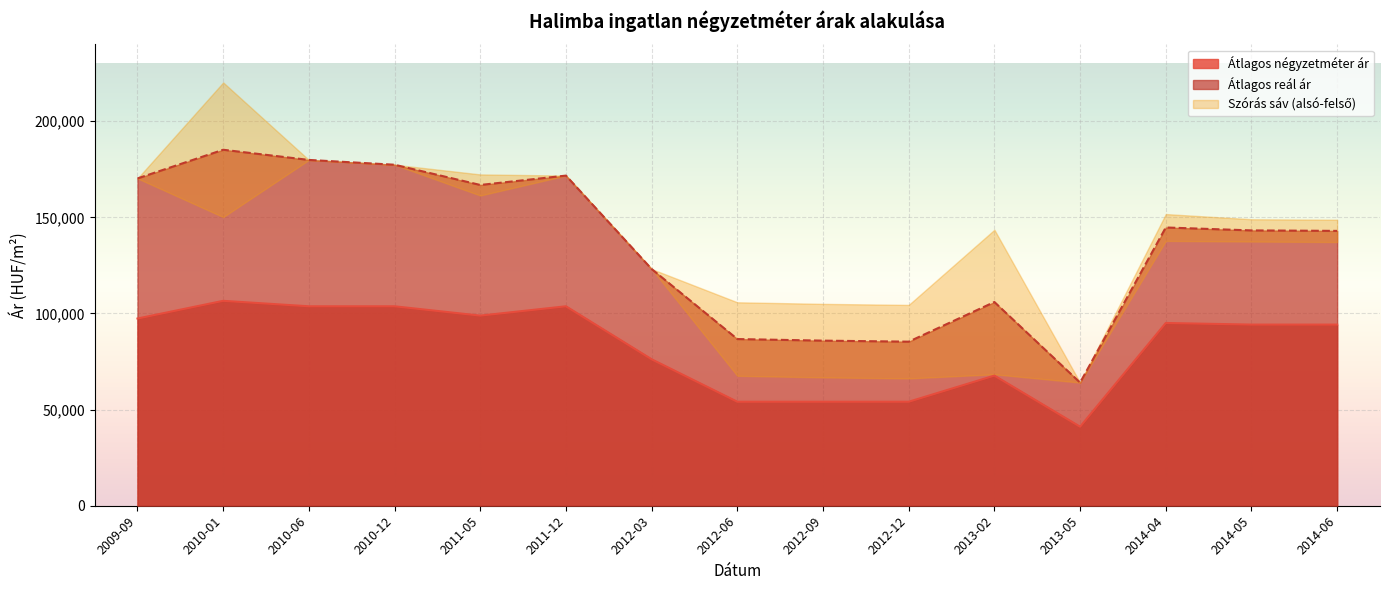

List the labels in order of Átlagos négyzetméter ár value, smallest first.

2013-05, 2012-06, 2012-09, 2012-12, 2013-02, 2012-03, 2014-05, 2014-06, 2014-04, 2009-09, 2011-05, 2010-06, 2010-12, 2011-12, 2010-01